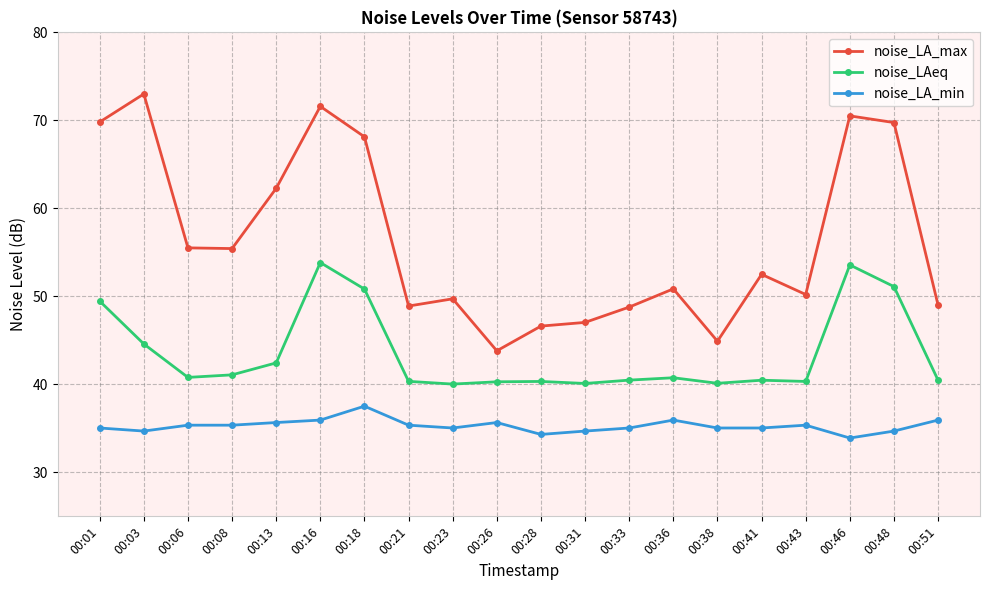

Which series has the largest range (max minus min)?

noise_LA_max